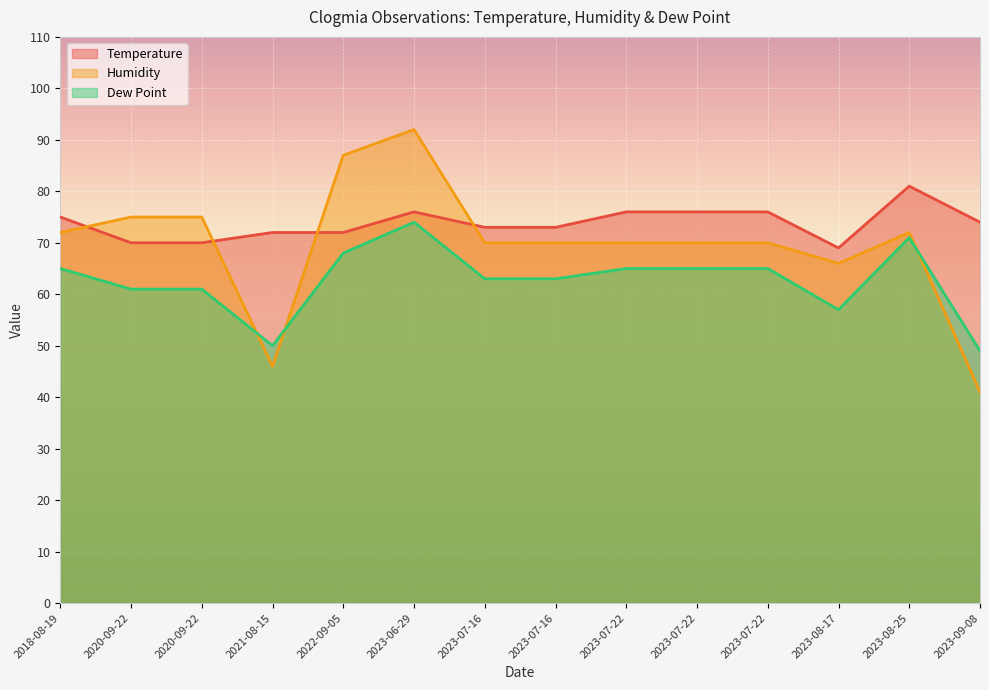

What is the minimum value shown in the chart?

41